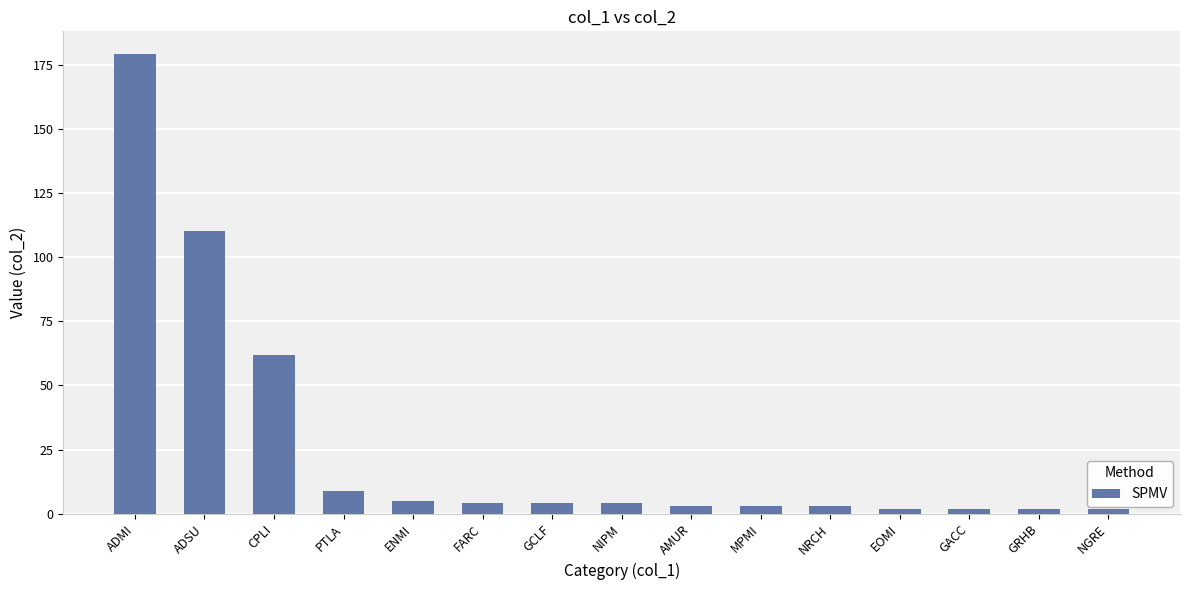

What is the label of the 11th bar from the left?

NRCH